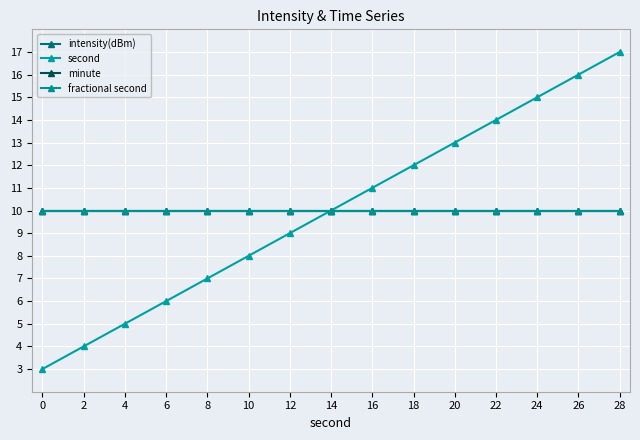

List the labels in order of minute value, smallest first.

0, 2, 4, 6, 8, 10, 12, 14, 16, 18, 20, 22, 24, 26, 28